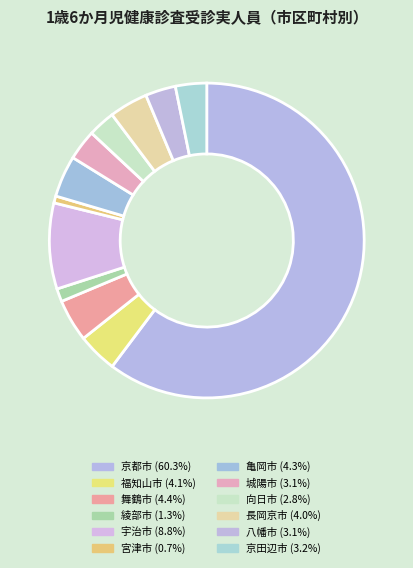

Does 城陽市 account for over 50% of the chart?

No